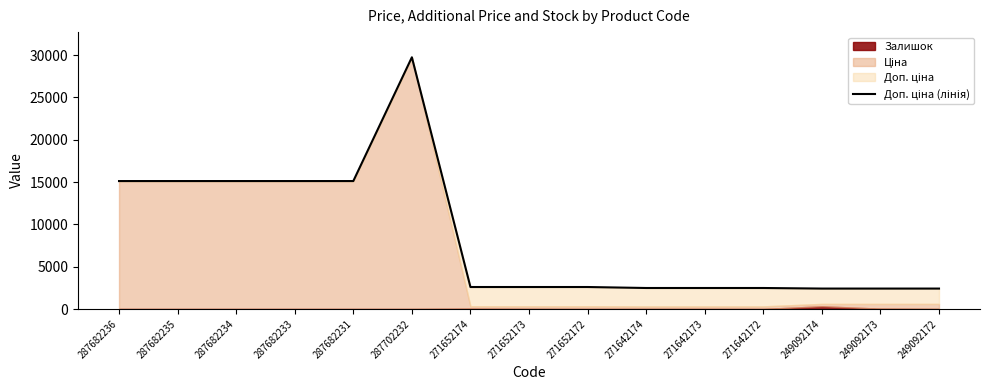

Reading left to right, what are all the values shown in this chart?

15120.0	15120.0	15120.0	15120.0	15120.0	29747.2	2598.3	2598.3	2598.3	2482.4	2482.4	2482.4	2414.8	2414.8	2414.8